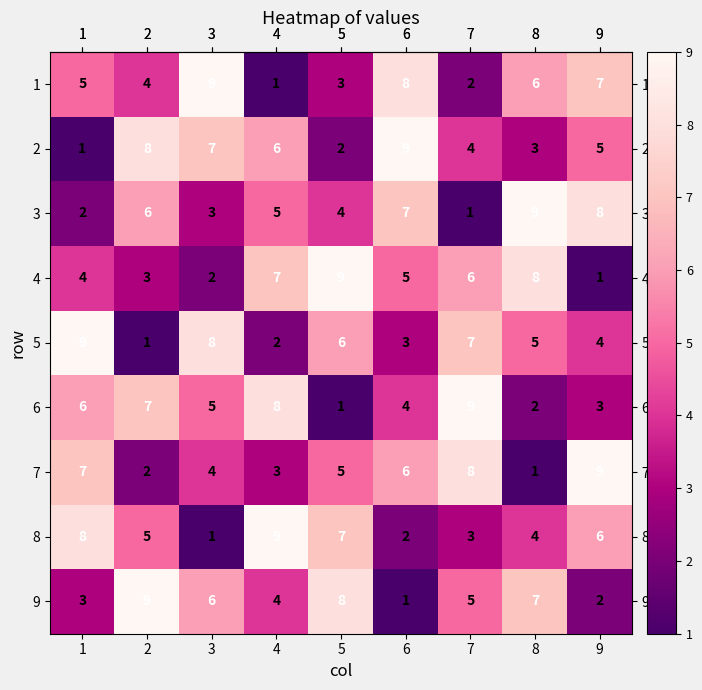

How many 1 values are between 3 and 7?

5